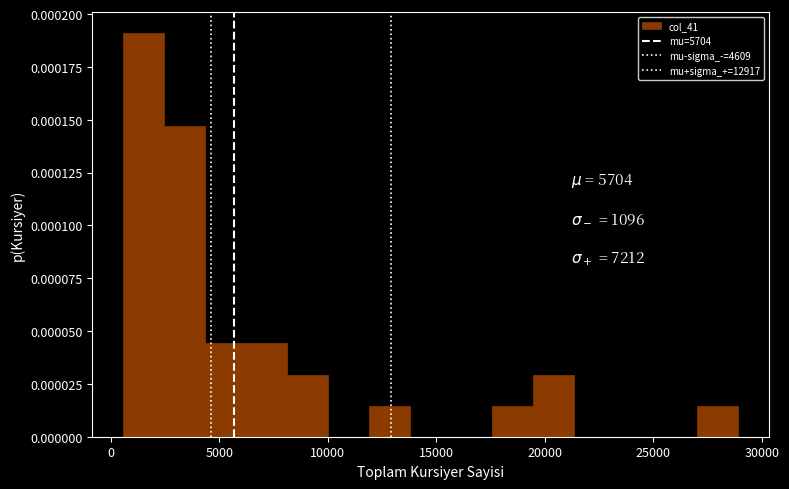

Around what value on the x-axis is the tallest bar? Give the approximate position of its centre, as read against the axis.

1500